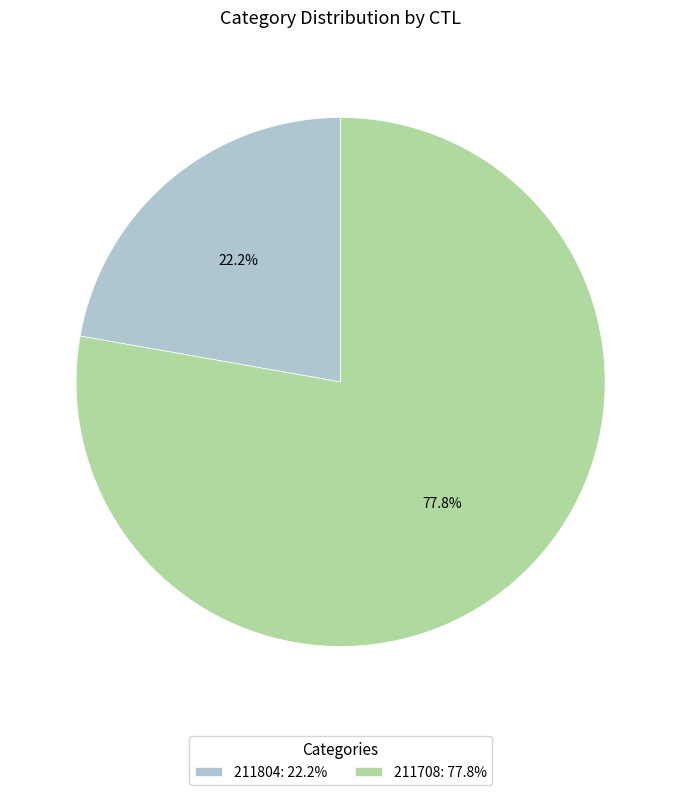

Which category accounts for the majority?

211708